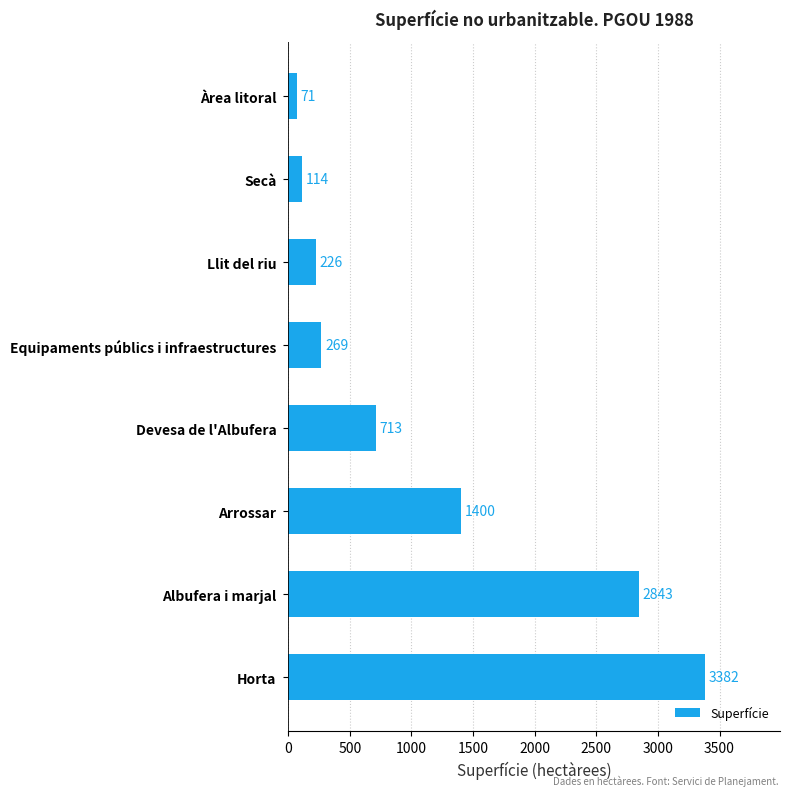

How many categories are shown in the chart?

8